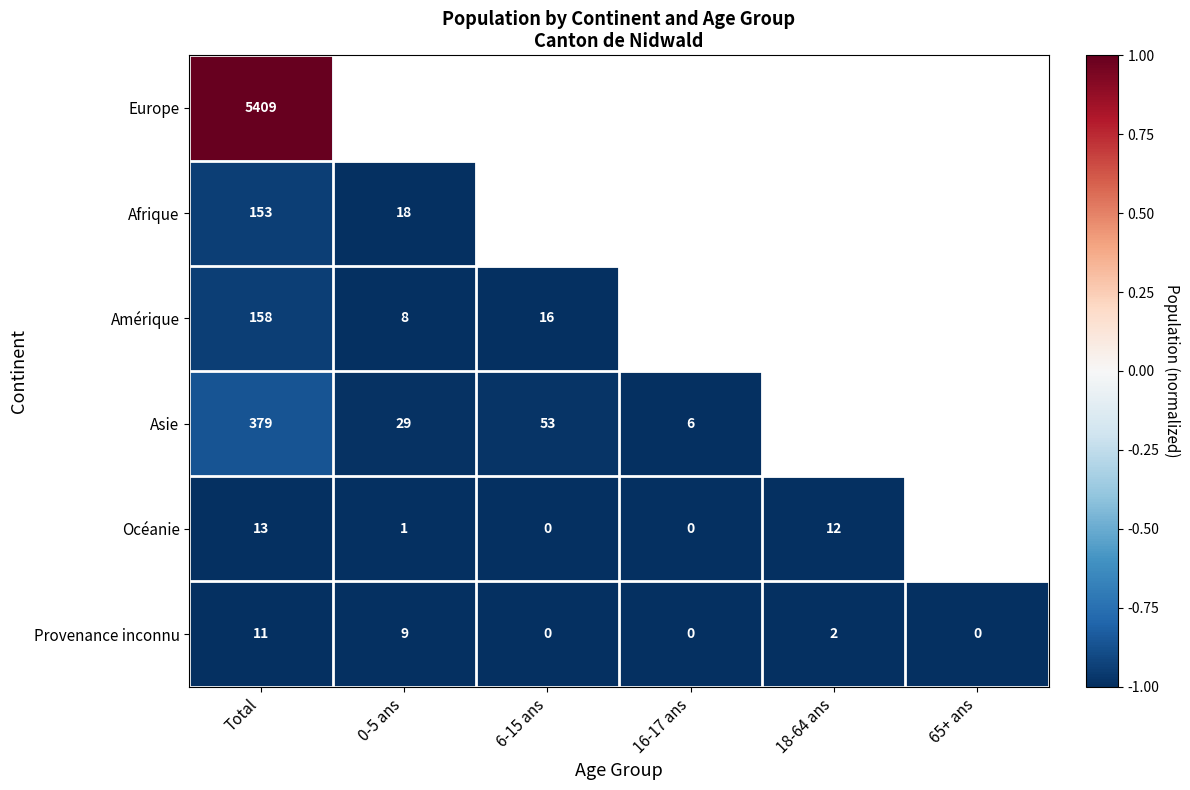

Between 16-17 ans and 65+ ans, which is larger?

65+ ans